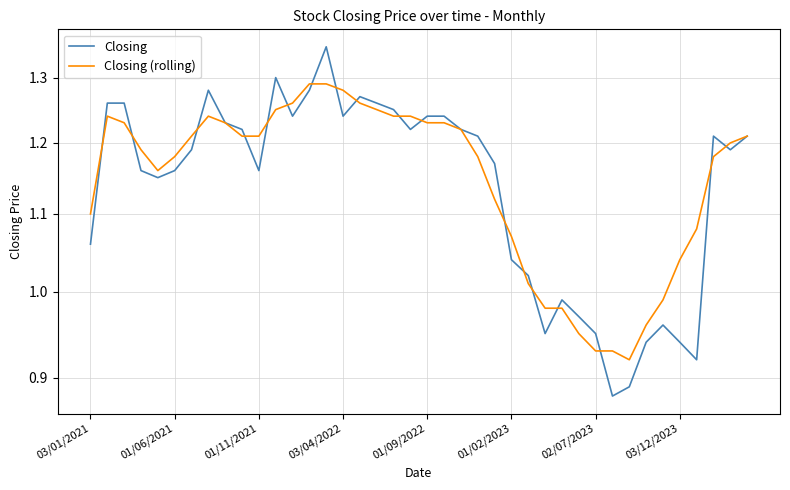

Which category has the highest value in the Closing (rolling) series?

13